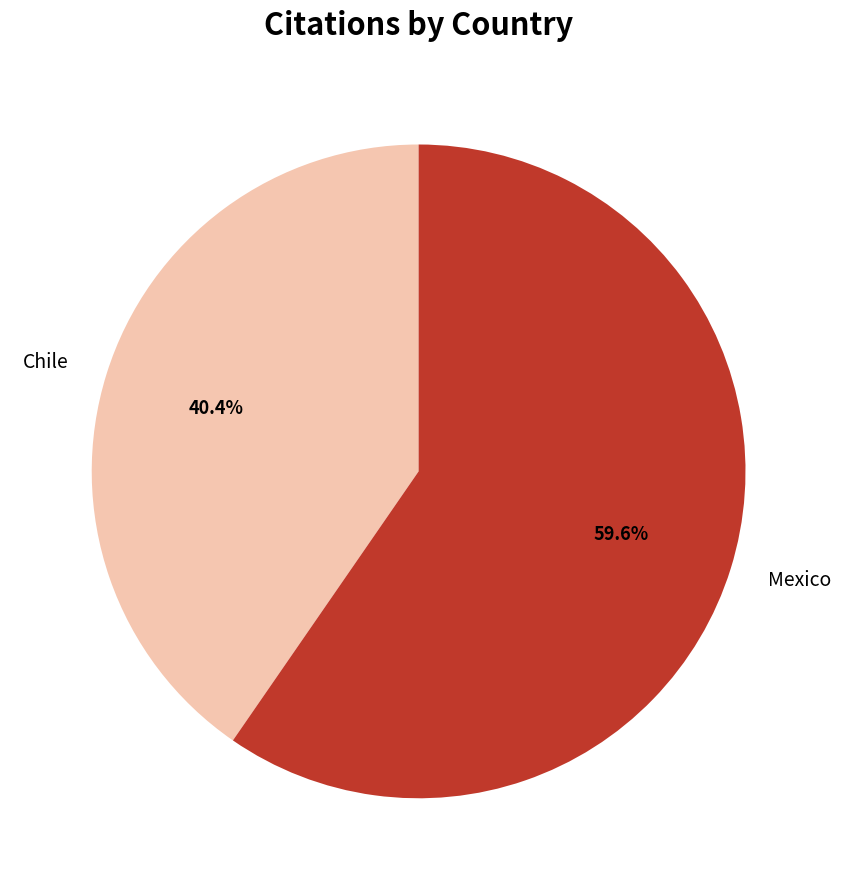

Which category has the smallest portion of the pie?

Chile